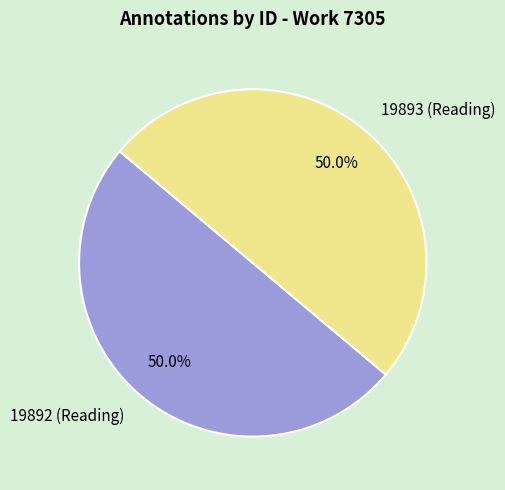

To the nearest percent, what portion does 19892 (Reading) represent?

50%